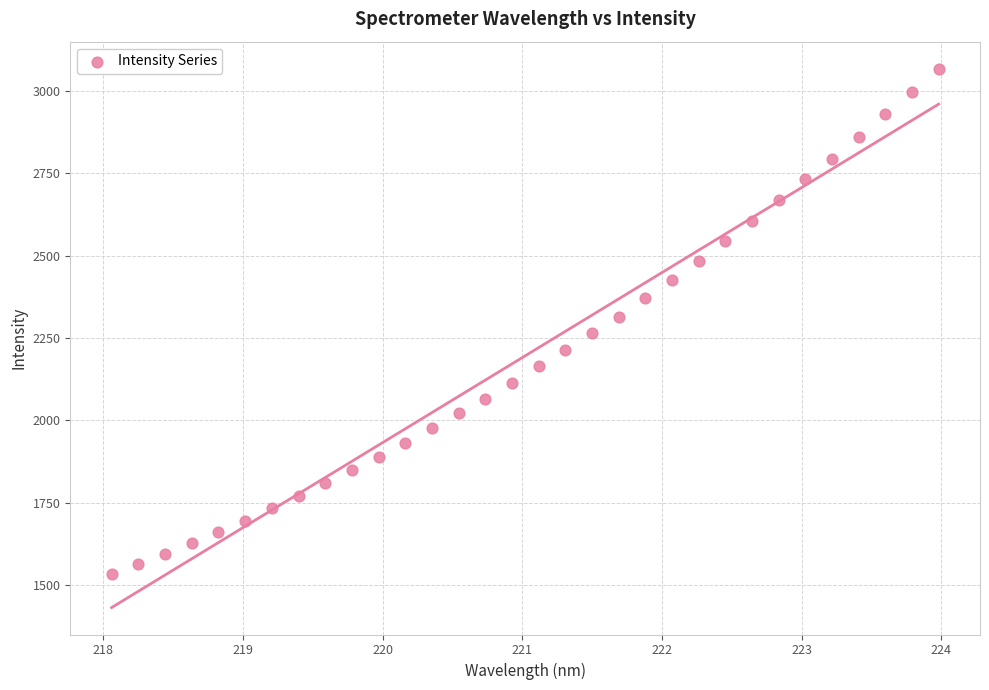

What is the range of X values (max minus min)?

5.9